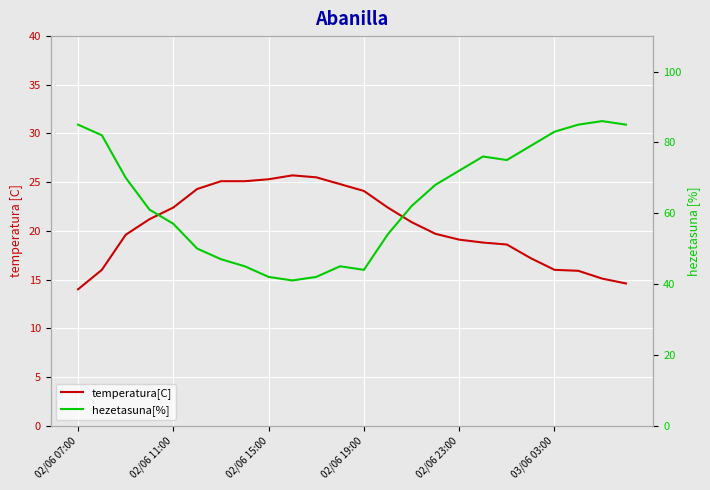

The temperatura[C] series shows 11.9 at 02/06 11:00. True or false?

False